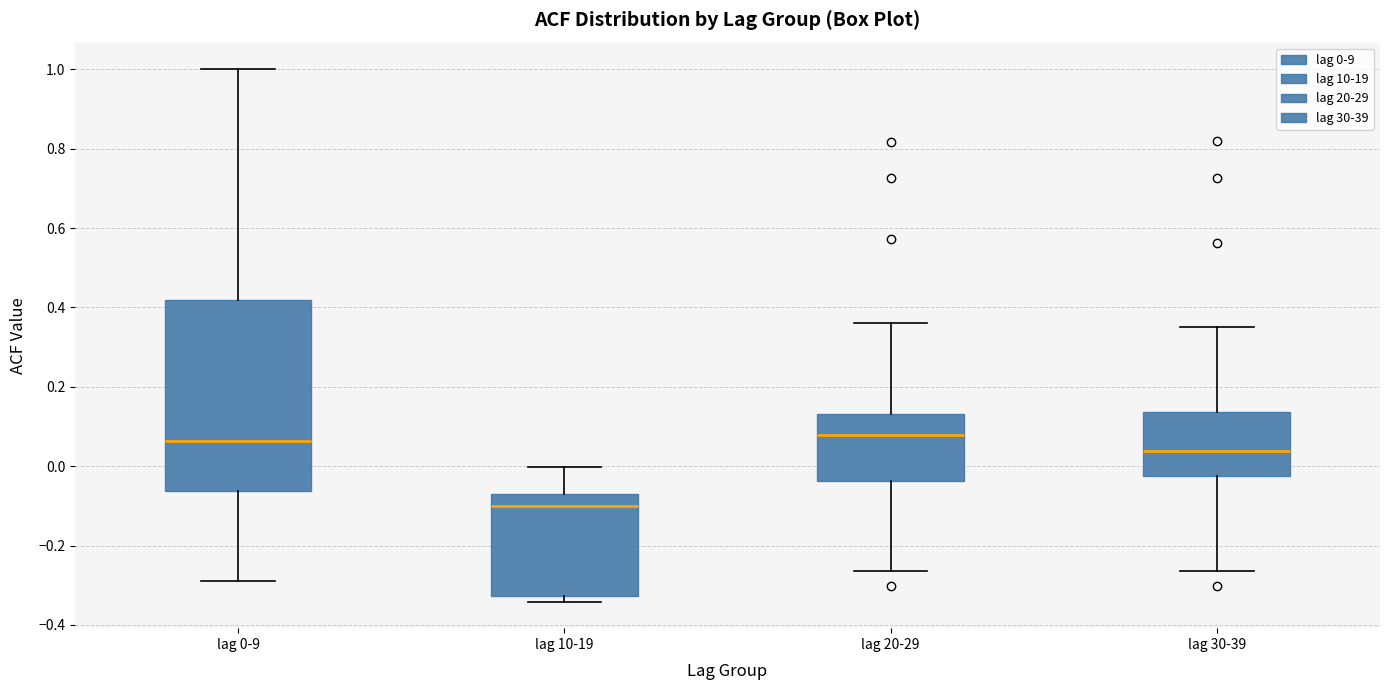

Reading left to right, transcribe this box plot: for each box, give where its median line is, the range the box spans, and where its two whiskers end, as read against the y-axis. The values are not printed on the chart, so give them approximately, as read against the axis.

lag 0-9: median 0.06, box -0.06 to 0.42, whiskers -0.28 to 1.00
lag 10-19: median -0.10, box -0.32 to -0.08, whiskers -0.34 to 0.00
lag 20-29: median 0.08, box -0.04 to 0.14, whiskers -0.26 to 0.36
lag 30-39: median 0.04, box -0.02 to 0.14, whiskers -0.26 to 0.36